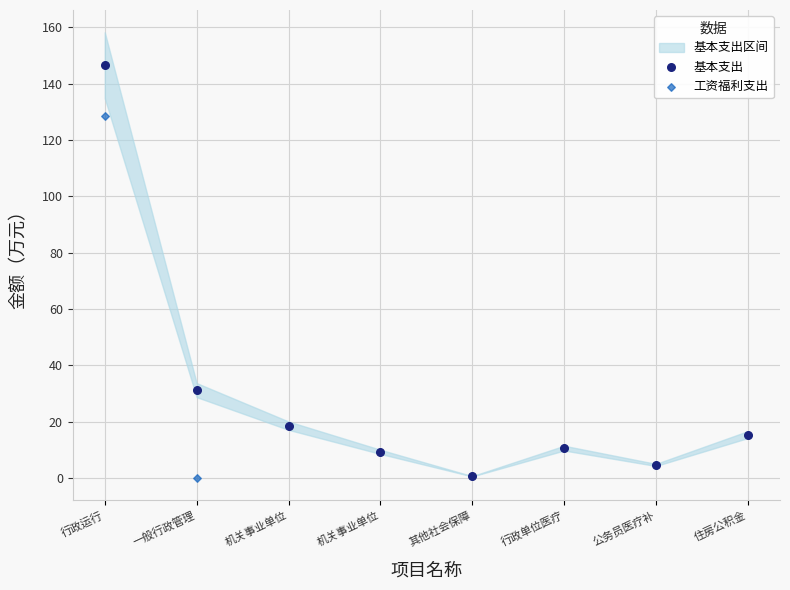

In the 基本支出 series, what Y value is closest to 73?

31.2